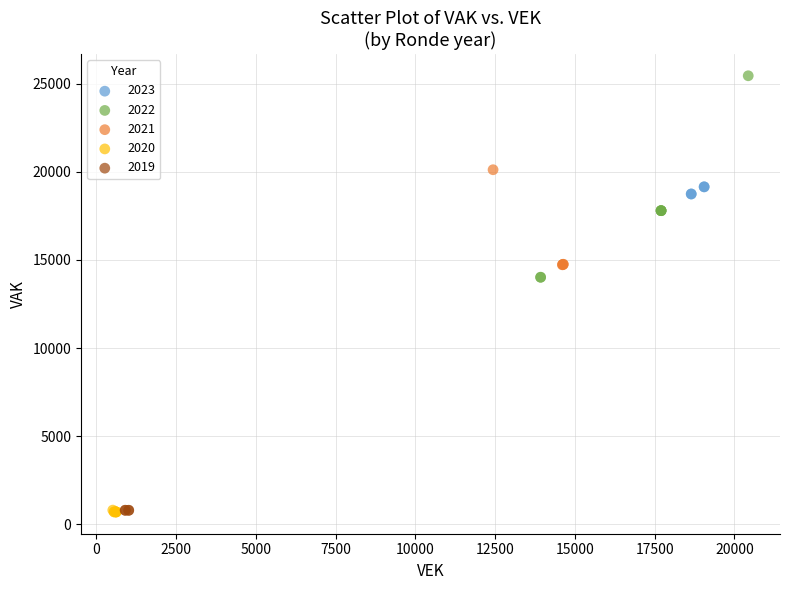

Which series reaches the maximum Y coordinate?

2022